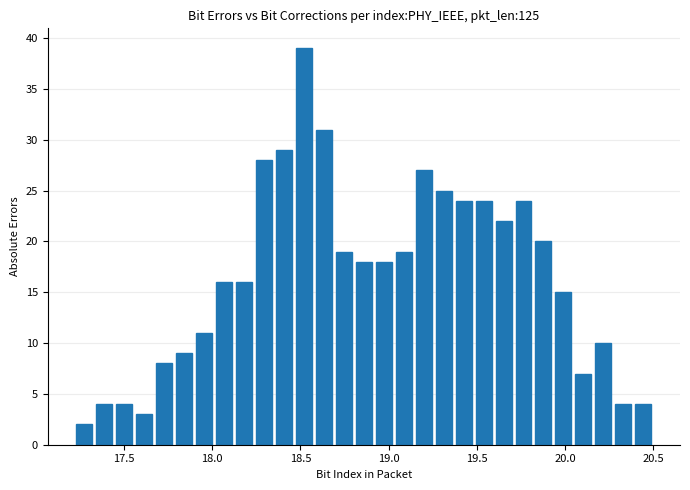

Read against the x-axis, roughly where is the centre of the tallest bar?

18.50